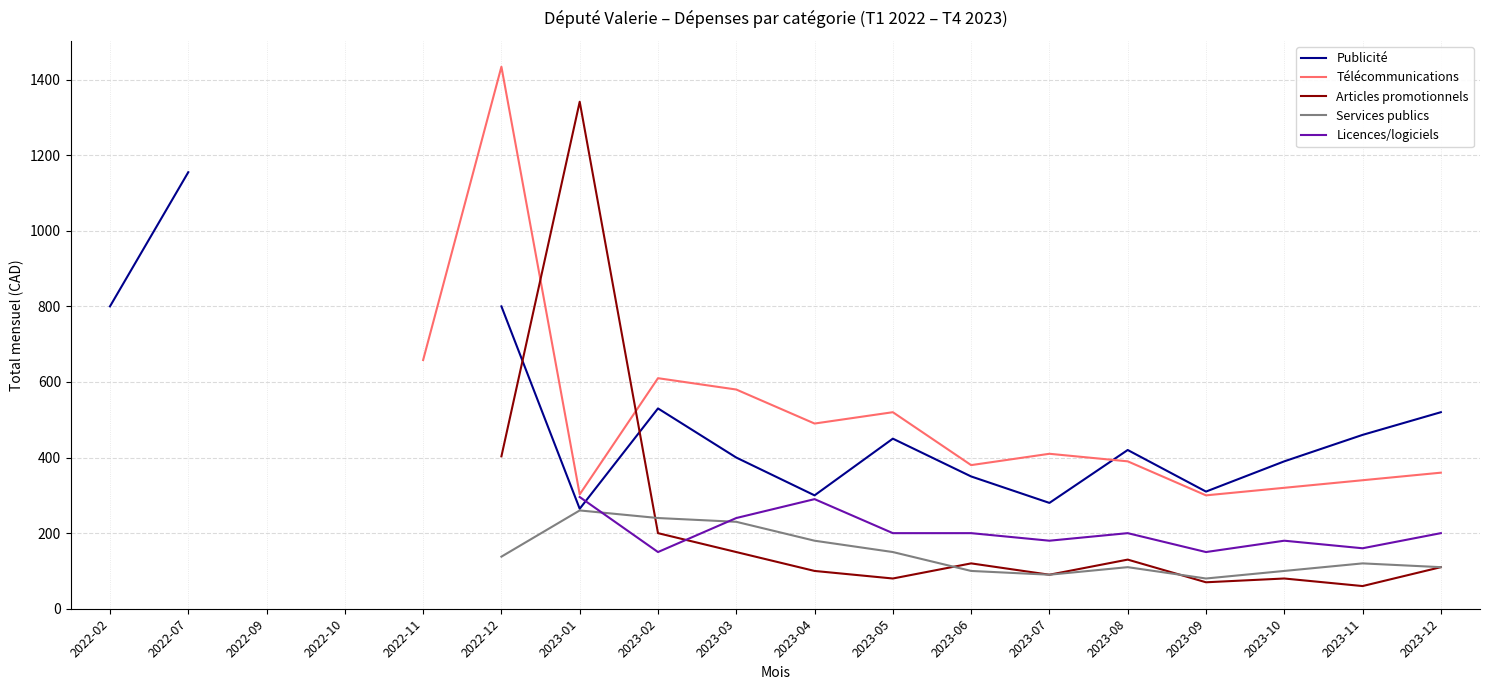

How many lines are shown in the chart?

5